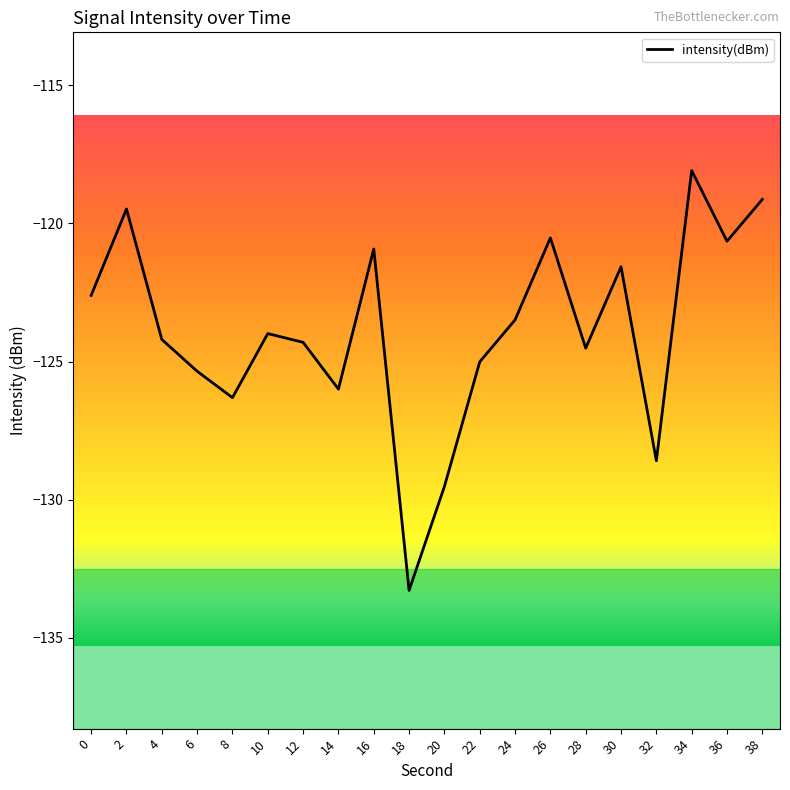

At which category does the data reach its first local peak?

2